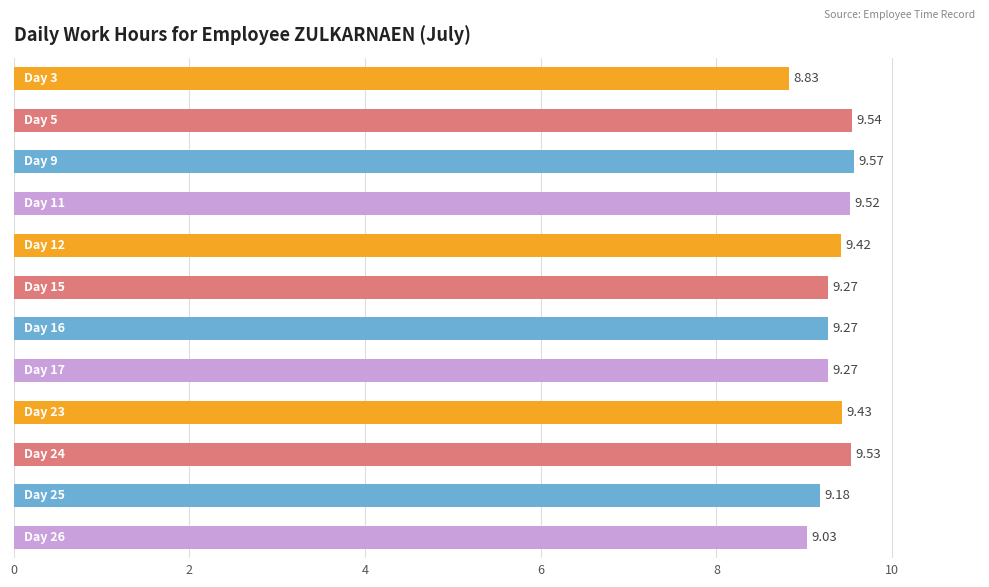

What is the difference between the maximum and minimum values?

0.7